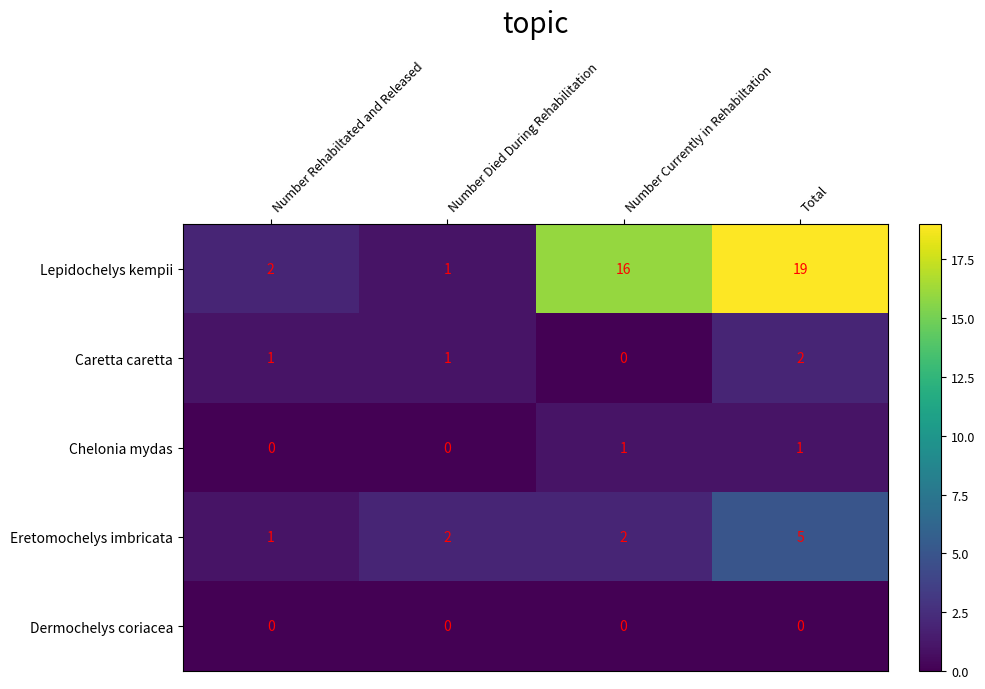

List the series in order of their peak value, lowest first.

Dermochelys coriacea, Chelonia mydas, Caretta caretta, Eretomochelys imbricata, Lepidochelys kempii